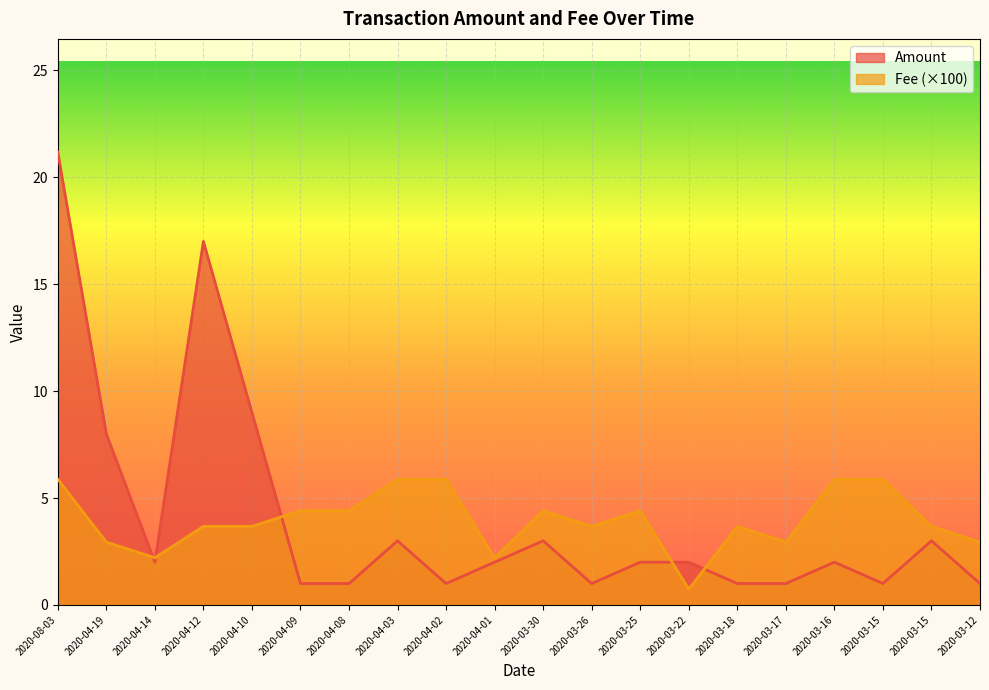

At which category does Amount reach its first local peak?

2020-04-12